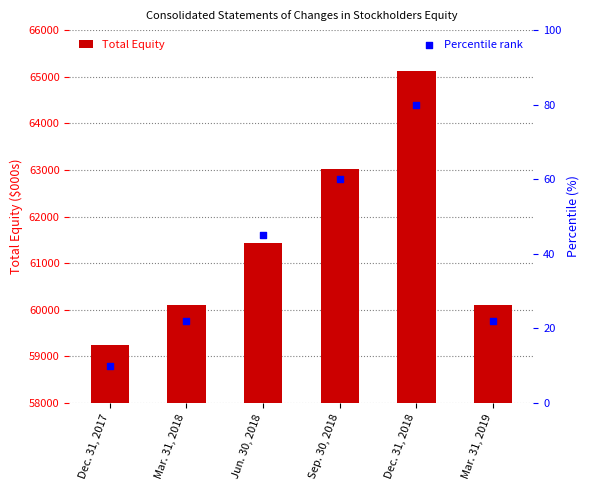

Which series contains the highest Y value?

Total Equity